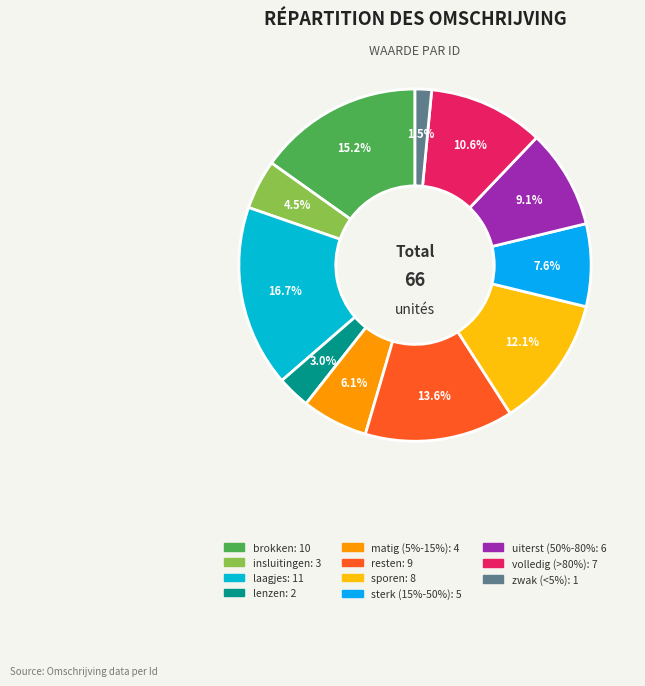

What is the change in value from matig (5%-15%) to sterk (15%-50%)?

+1